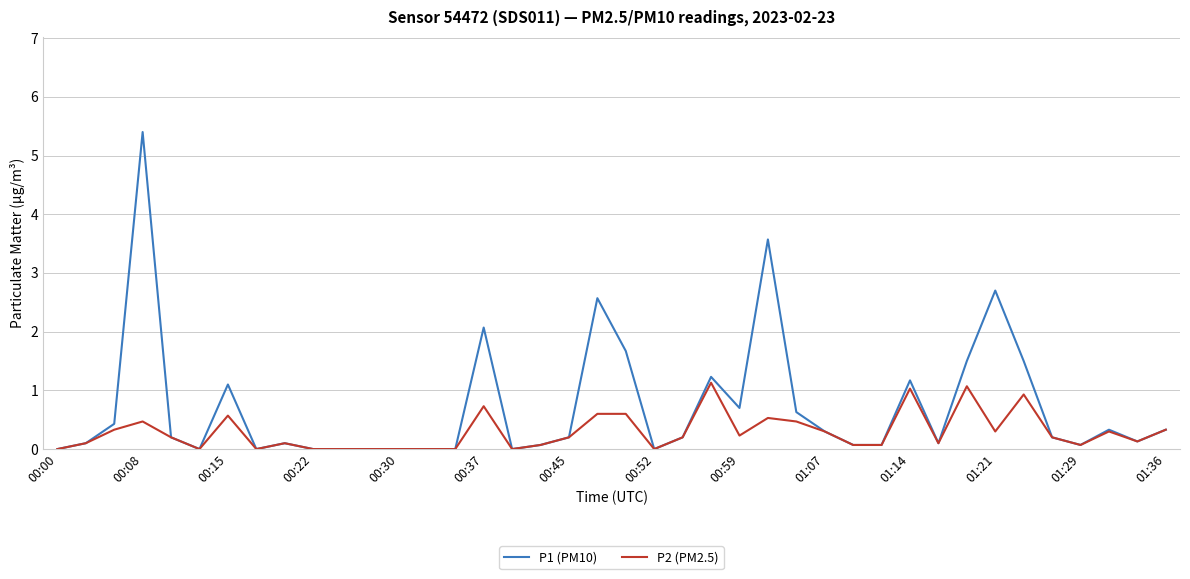

At how many categories does at least one series exceed 4?

1